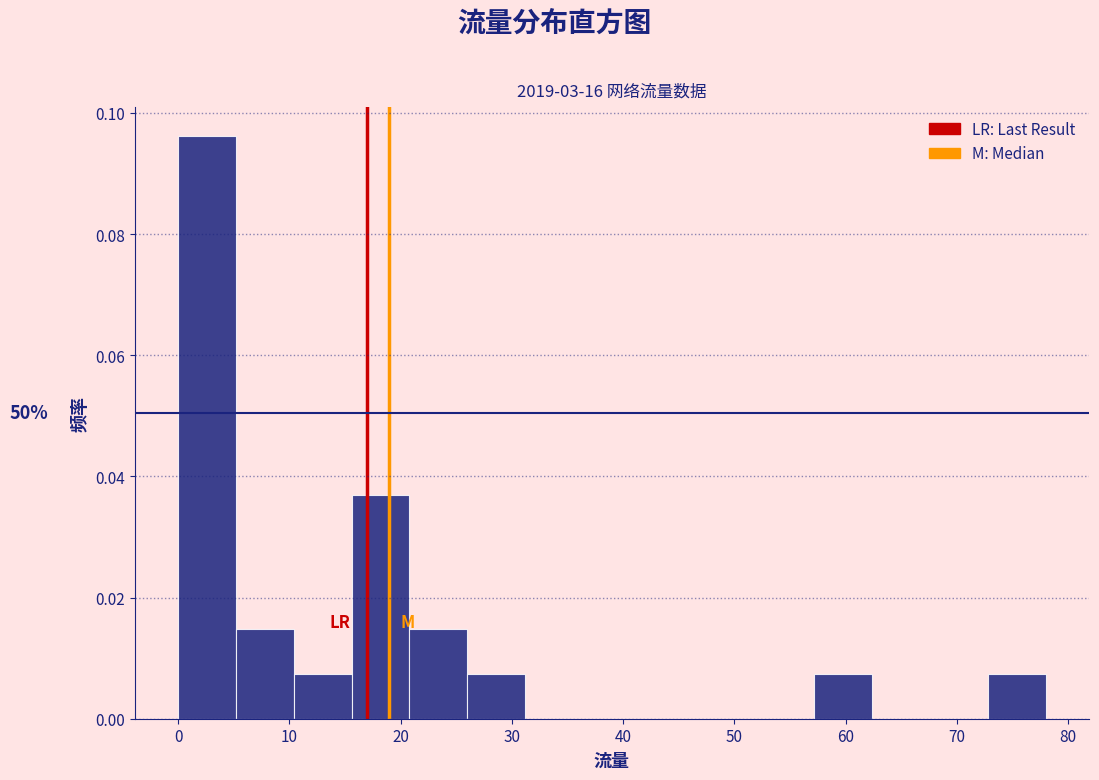

Which range on the x-axis has the tallest bar?

0.0 to 5.2